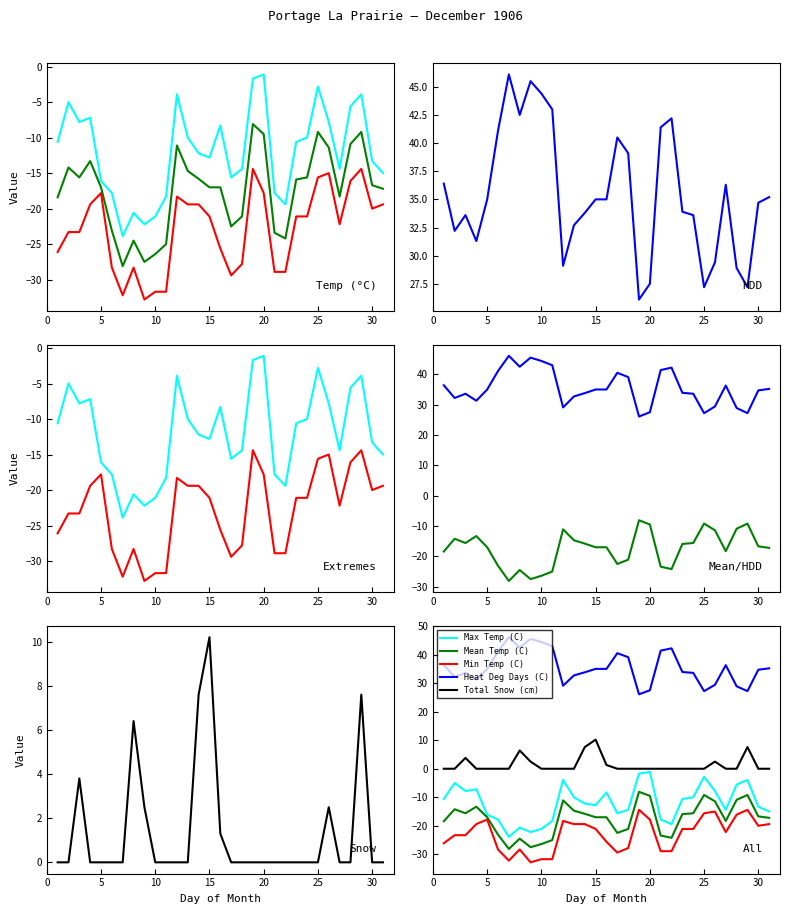

Reading right to left, list all the values displayed in this chart.

Max Temp (C): -15.0	-13.3	-3.9	-5.6	-14.4	-7.8	-2.8	-10.0	-10.6	-19.4	-17.8	-1.1	-1.7	-14.4	-15.6	-8.3	-12.8	-12.2	-10.0	-3.9	-18.3	-21.1	-22.2	-20.6	-23.9	-17.8	-16.1	-7.2	-7.8	-5.0	-10.6
Mean Temp (C): -17.2	-16.7	-9.2	-10.9	-18.3	-11.4	-9.2	-15.6	-15.9	-24.2	-23.4	-9.5	-8.1	-21.1	-22.5	-17.0	-17.0	-15.8	-14.7	-11.1	-25.0	-26.4	-27.5	-24.5	-28.1	-23.1	-17.0	-13.3	-15.6	-14.2	-18.4
Min Temp (C): -19.4	-20.0	-14.4	-16.1	-22.2	-15.0	-15.6	-21.1	-21.1	-28.9	-28.9	-17.8	-14.4	-27.8	-29.4	-25.6	-21.1	-19.4	-19.4	-18.3	-31.7	-31.7	-32.8	-28.3	-32.2	-28.3	-17.8	-19.4	-23.3	-23.3	-26.1
Heat Deg Days (C): 35.2	34.7	27.2	28.9	36.3	29.4	27.2	33.6	33.9	42.2	41.4	27.5	26.1	39.1	40.5	35.0	35.0	33.8	32.7	29.1	43.0	44.4	45.5	42.5	46.1	41.1	35.0	31.3	33.6	32.2	36.4
Total Snow (cm): 0.0	0.0	7.6	0.0	0.0	2.5	0.0	0.0	0.0	0.0	0.0	0.0	0.0	0.0	0.0	1.3	10.2	7.6	0.0	0.0	0.0	0.0	2.5	6.4	0.0	0.0	0.0	0.0	3.8	0.0	0.0